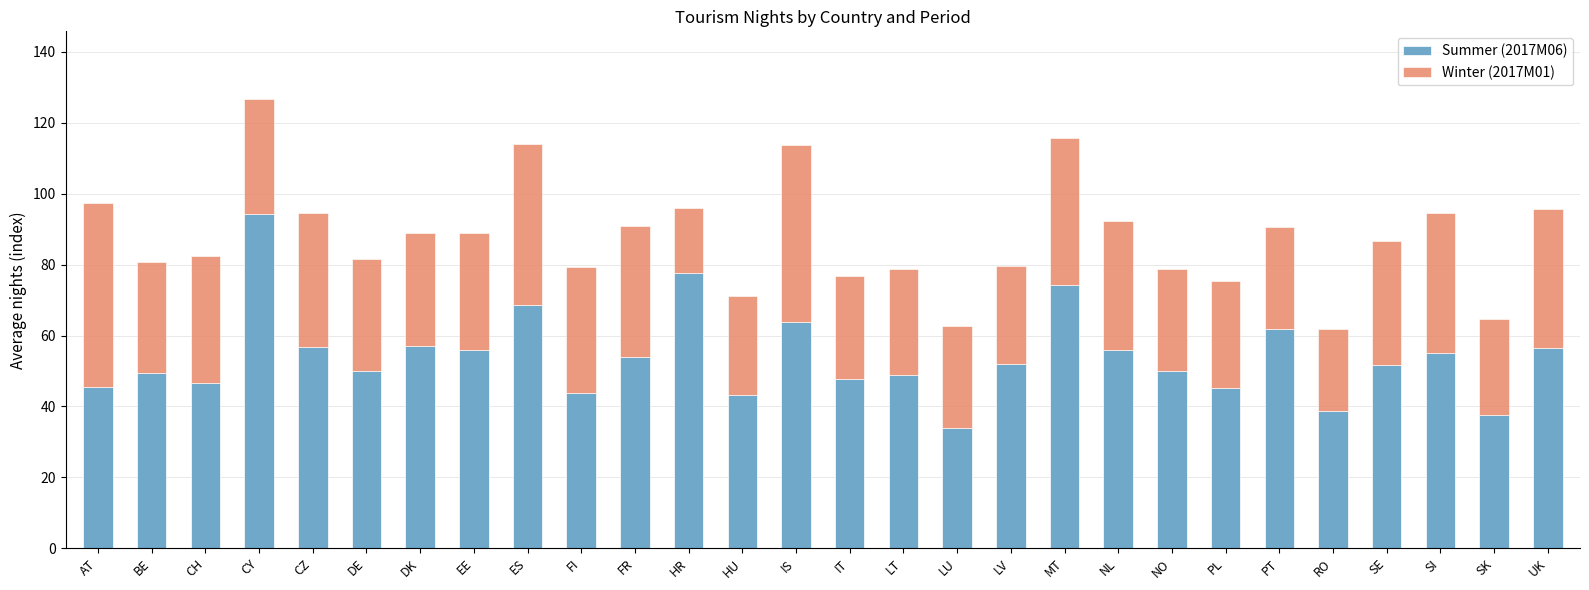

Are the bars grouped side by side (vs. stacked)?

No